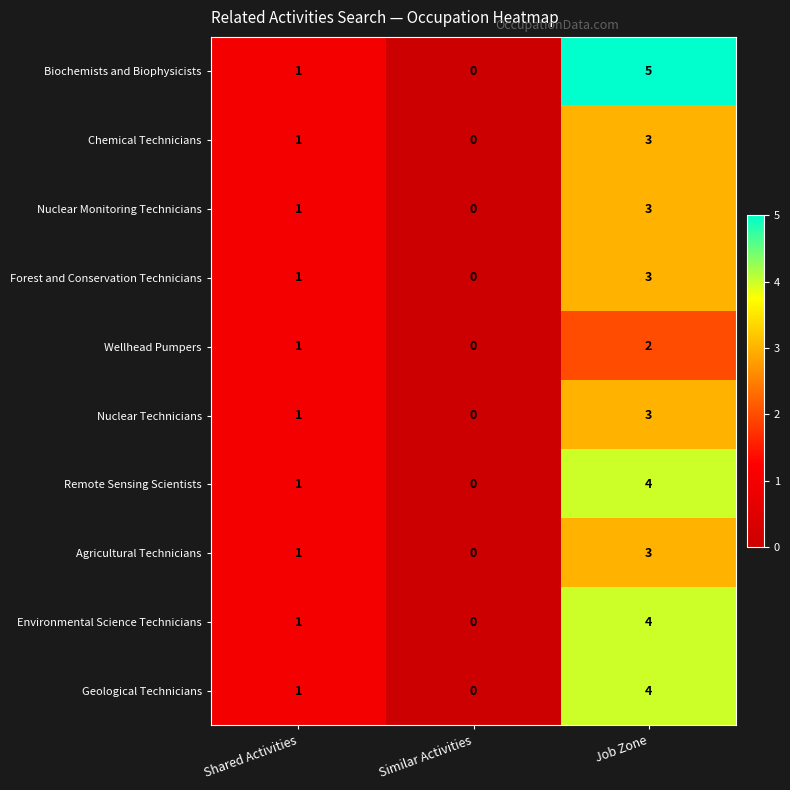

The value of Forest and Conservation Technicians at Similar Activities is -2. True or false?

False